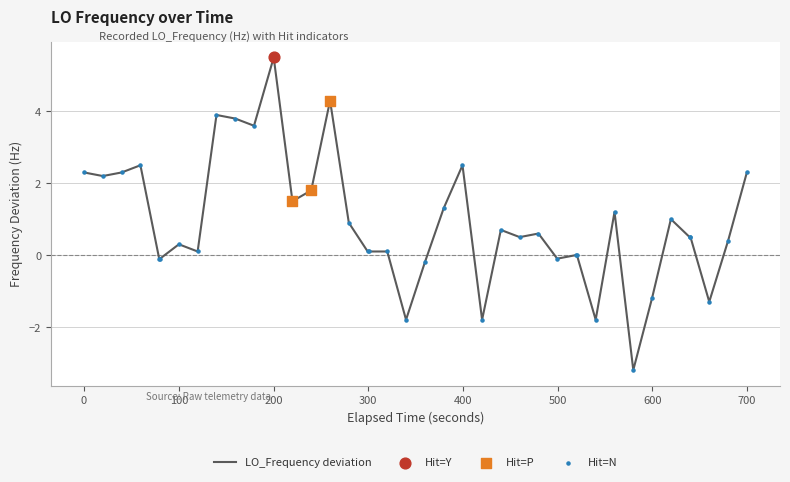

What is the minimum value shown in the chart?

-3.2